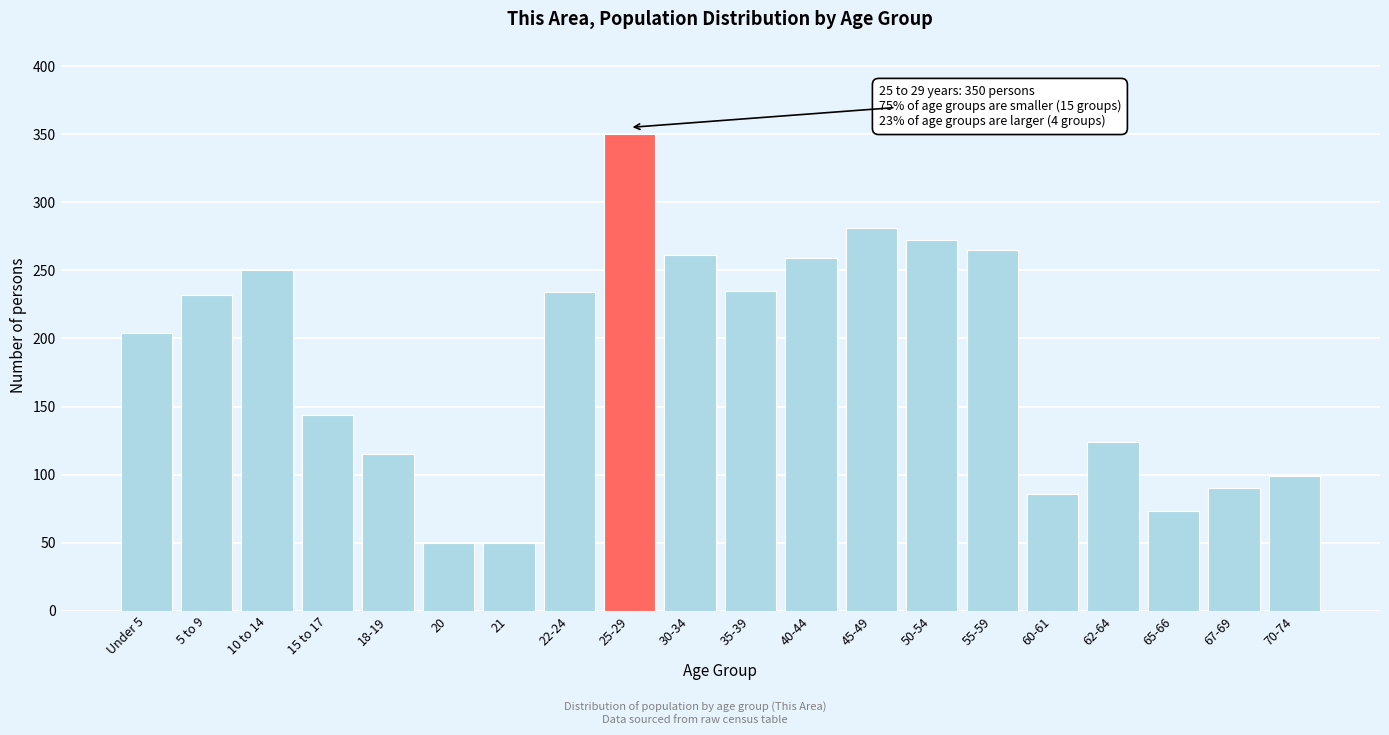

Approximately how many times larger is the value at 5 to 9 compared to 15 to 17?

1.6